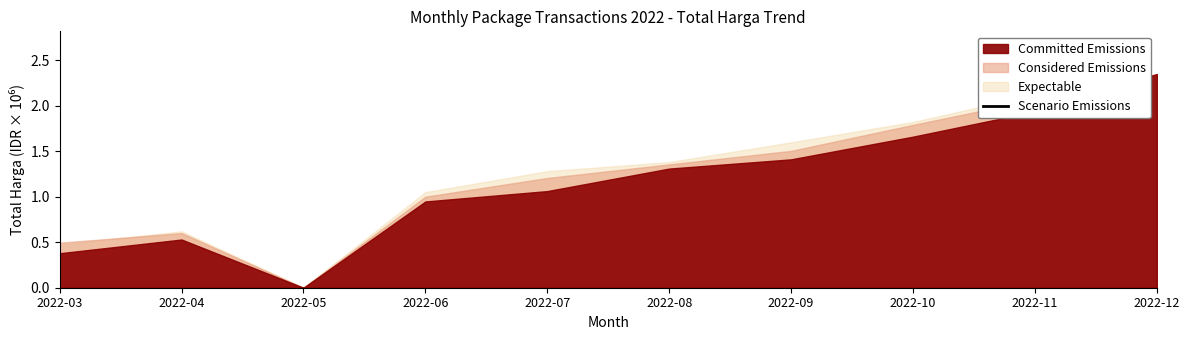

Does the chart have visible grid lines?

No